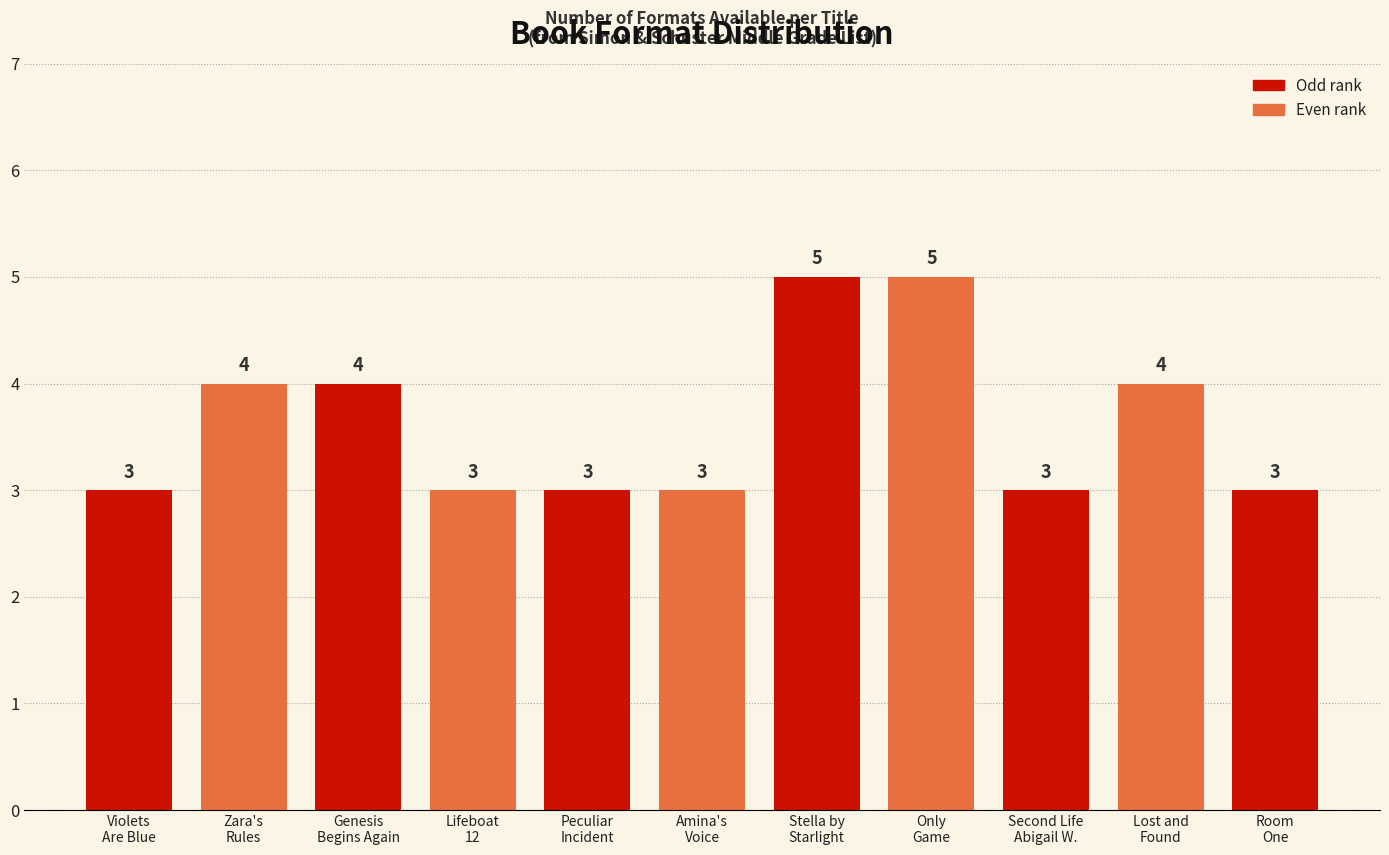

Reading left to right, transcribe all the data shown in this chart.

Violets
Are Blue=3	Zara's
Rules=4	Genesis
Begins Again=4	Lifeboat
12=3	Peculiar
Incident=3	Amina's
Voice=3	Stella by
Starlight=5	Only
Game=5	Second Life
Abigail W.=3	Lost and
Found=4	Room
One=3